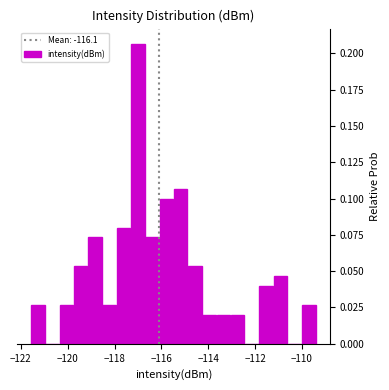

Around what value on the x-axis is the tallest bar? Give the approximate position of its centre, as read against the axis.

-117.0